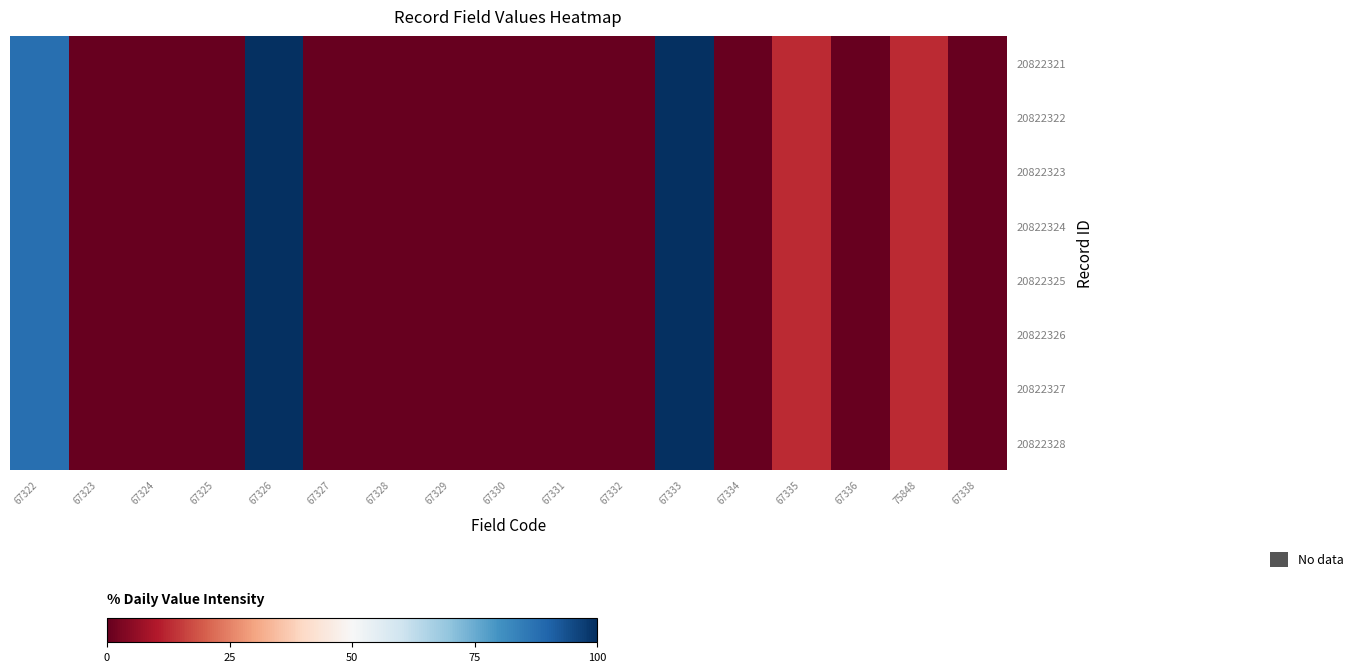

Rank the series by their maximum value, from highest to lowest.

20822321, 20822322, 20822323, 20822324, 20822325, 20822326, 20822327, 20822328